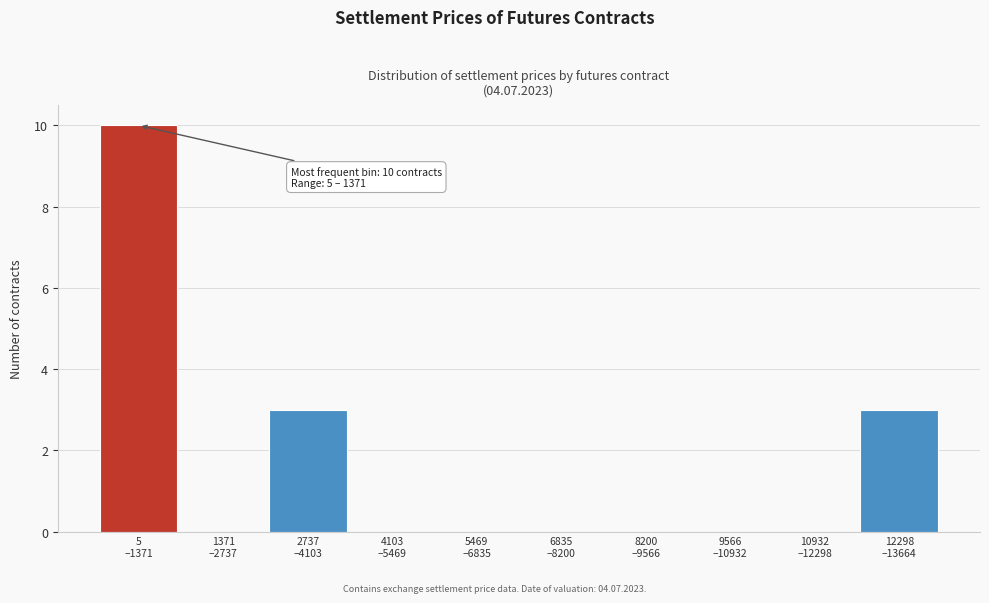

What is the maximum value shown in the chart?

10